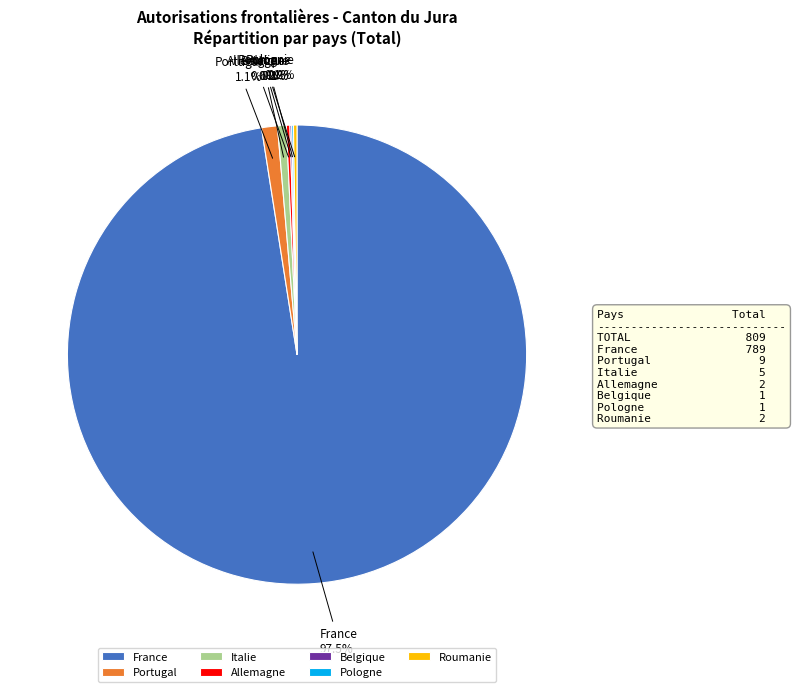

Is the sum of France and Italie greater than half?

Yes